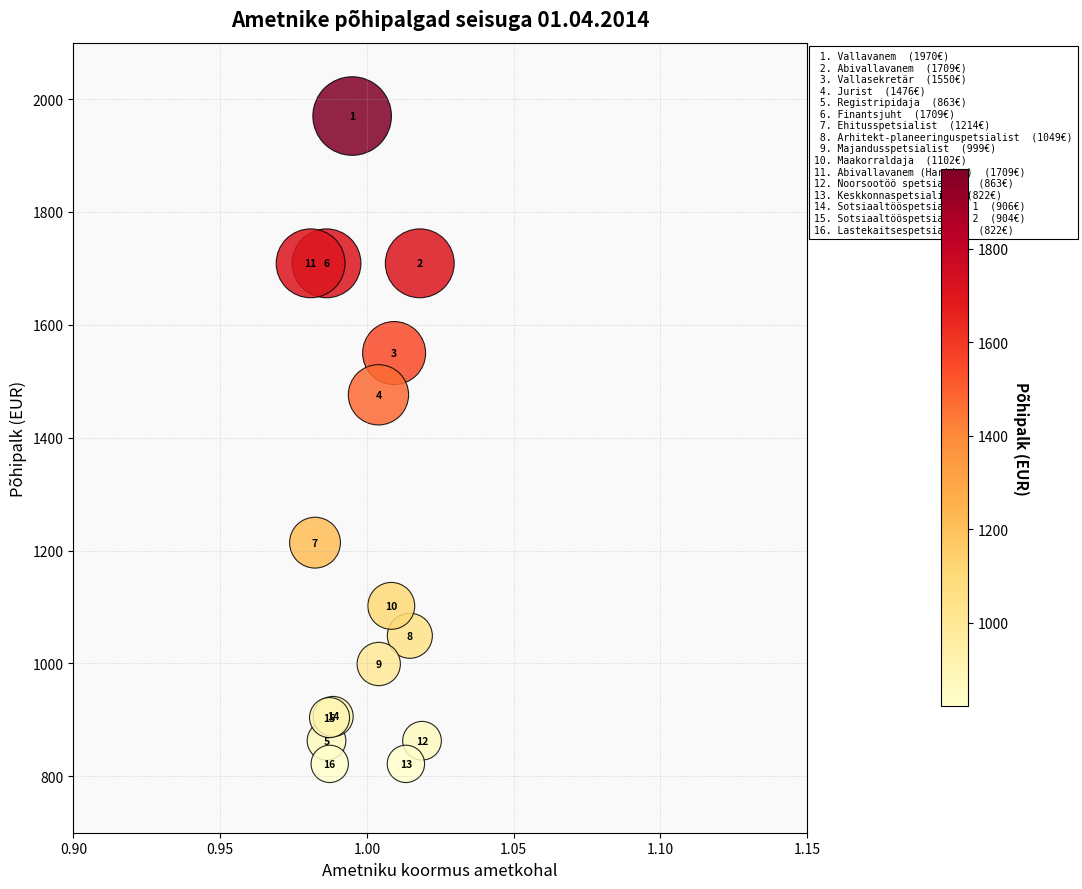

What Y value in the scatter plot is closest to 1396?

1476